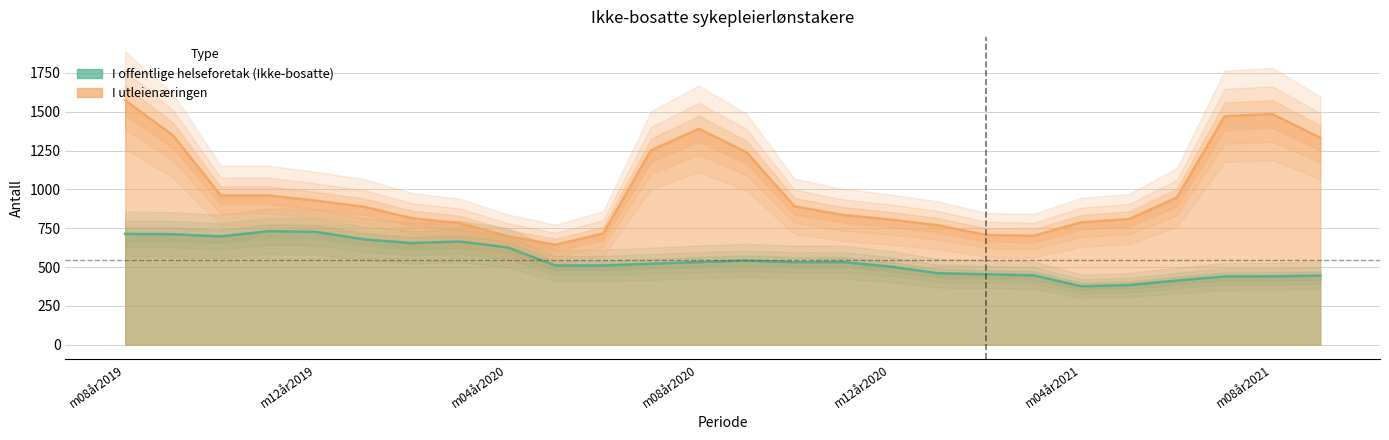

The I offentlige helseforetak (Ikke-bosatte) series shows 802 at m03år2021. True or false?

False